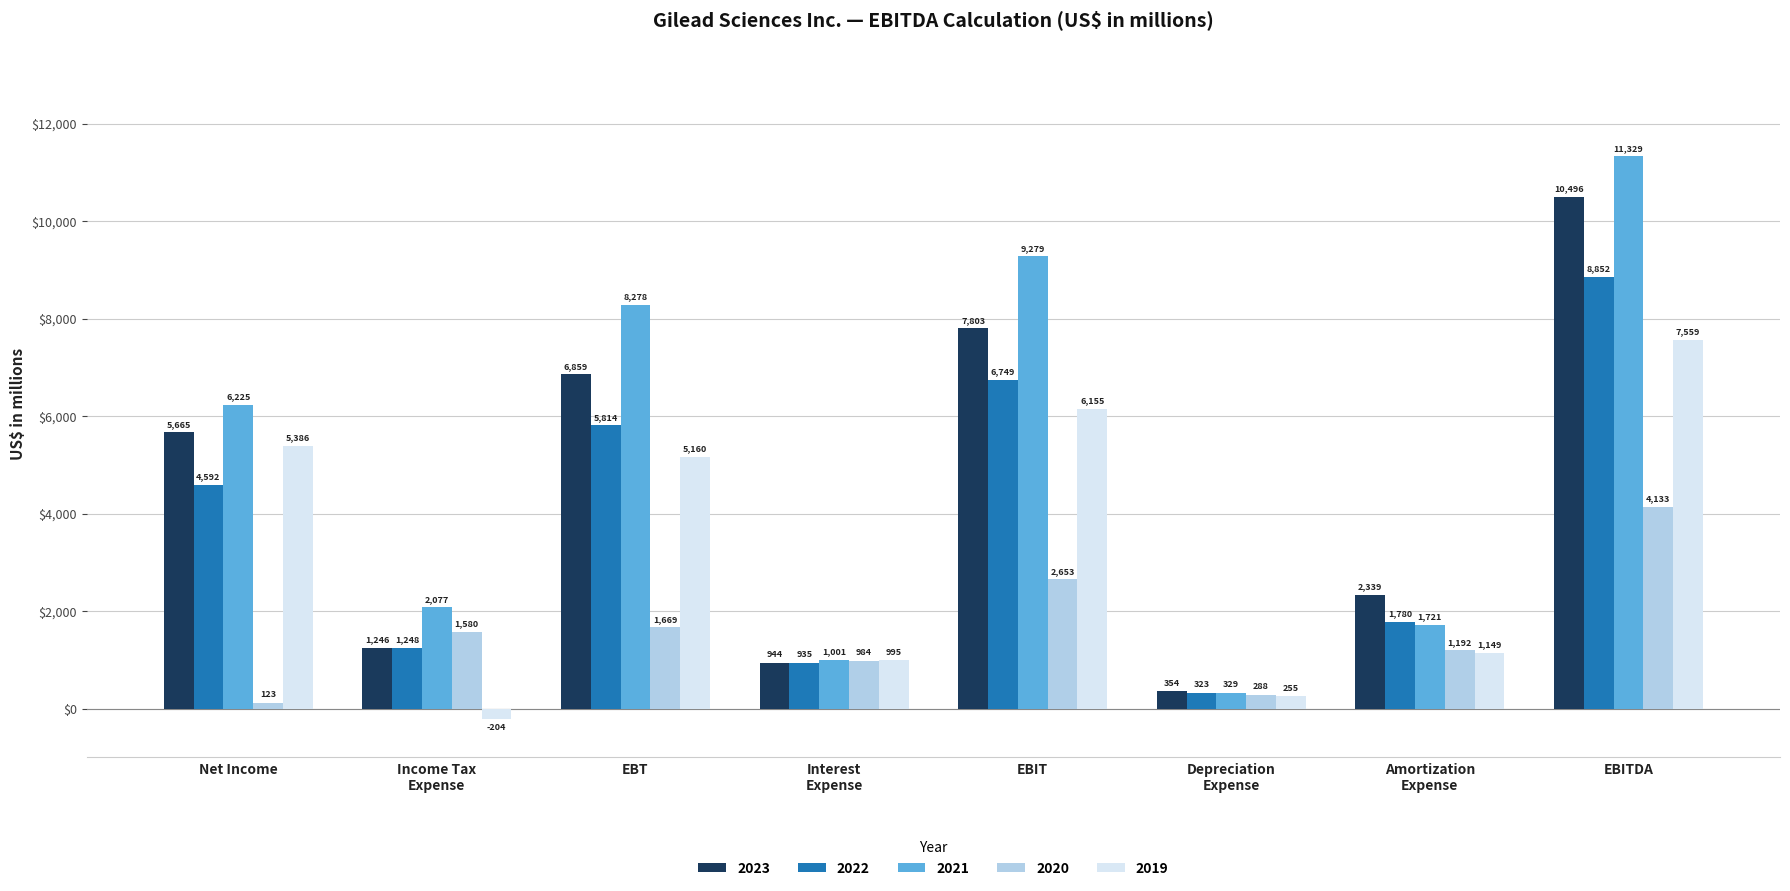

Where is 2021 nearest to the value 5829?

Net Income